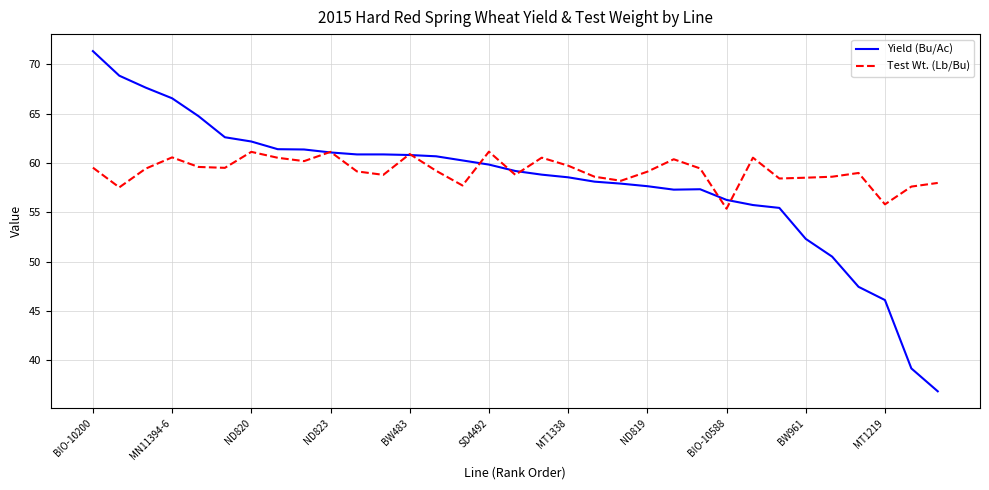

What is the maximum value shown in the chart?

71.3